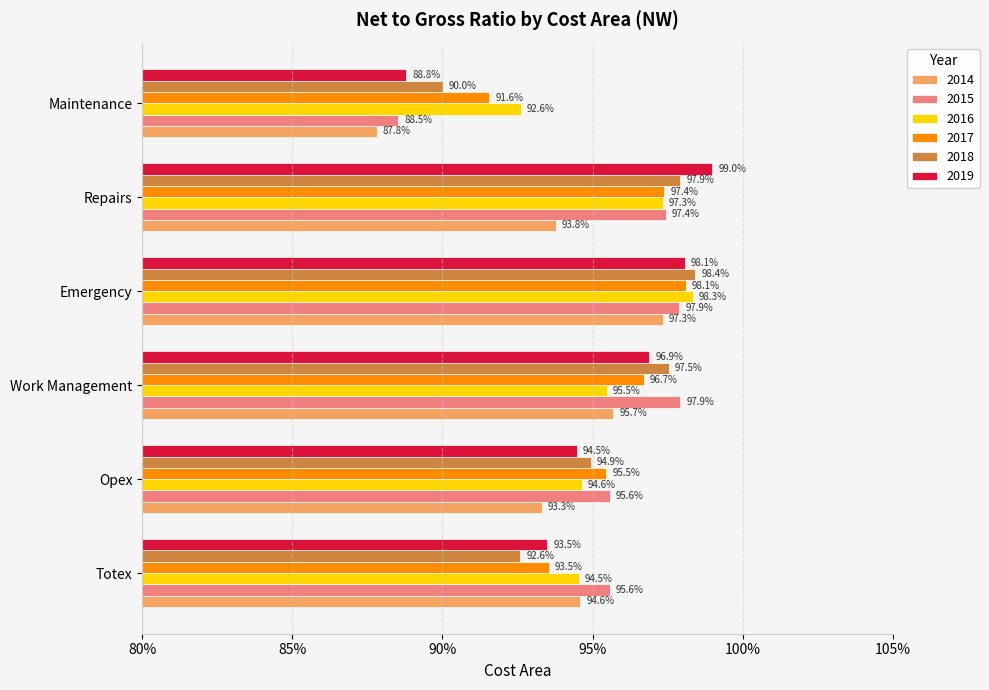

Which has a higher value, Totex or Work Management?

Work Management